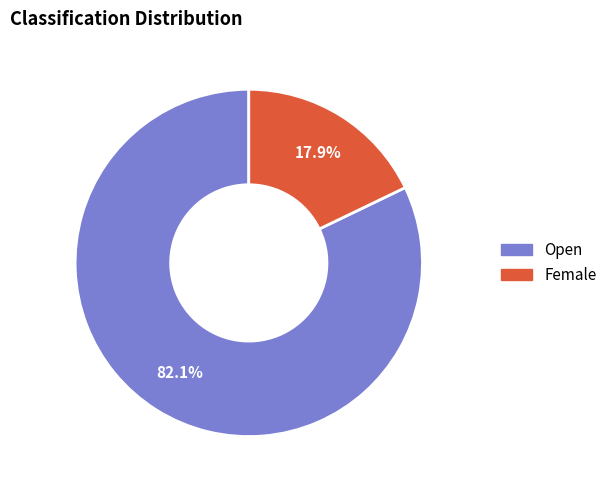

How many segments does this pie chart have?

2